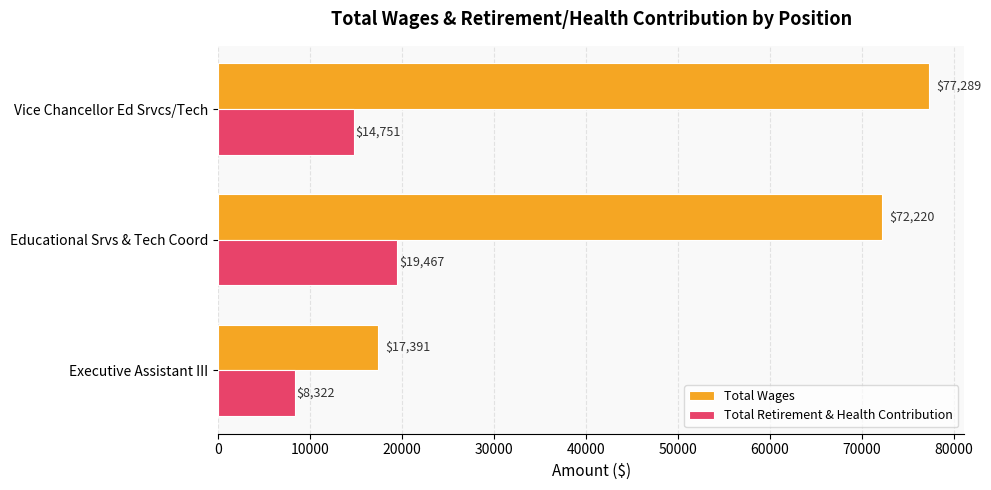

How many data points in Total Wages are less than 72220?

1